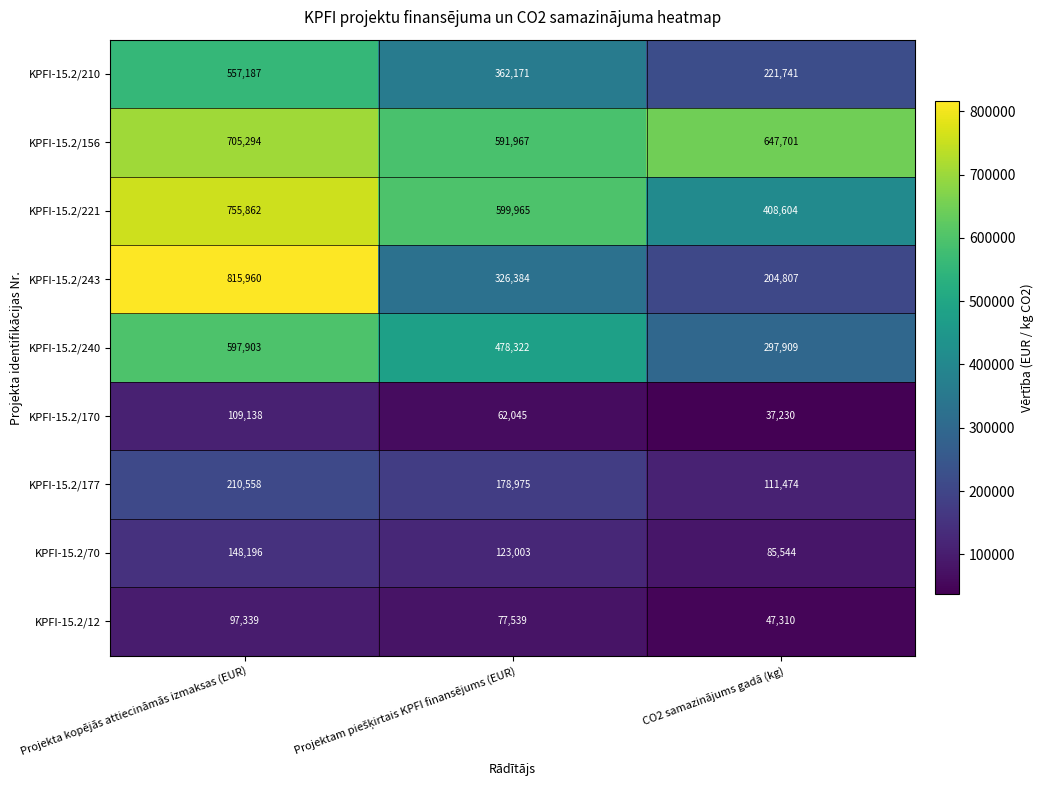

What is the maximum value shown in the chart?

815960